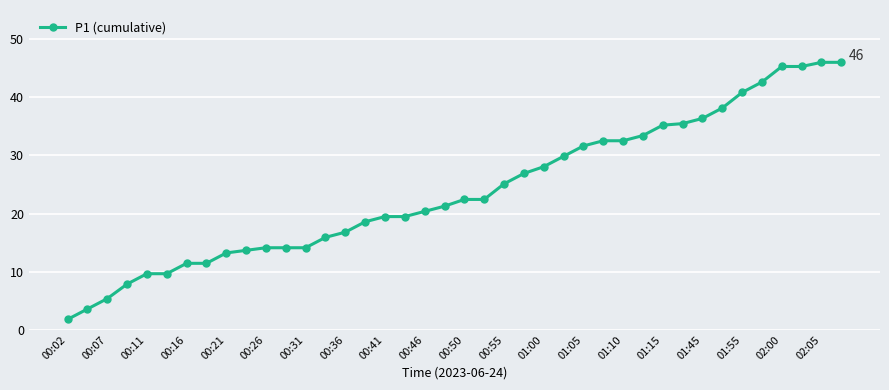

What is the maximum value shown in the chart?

46.0